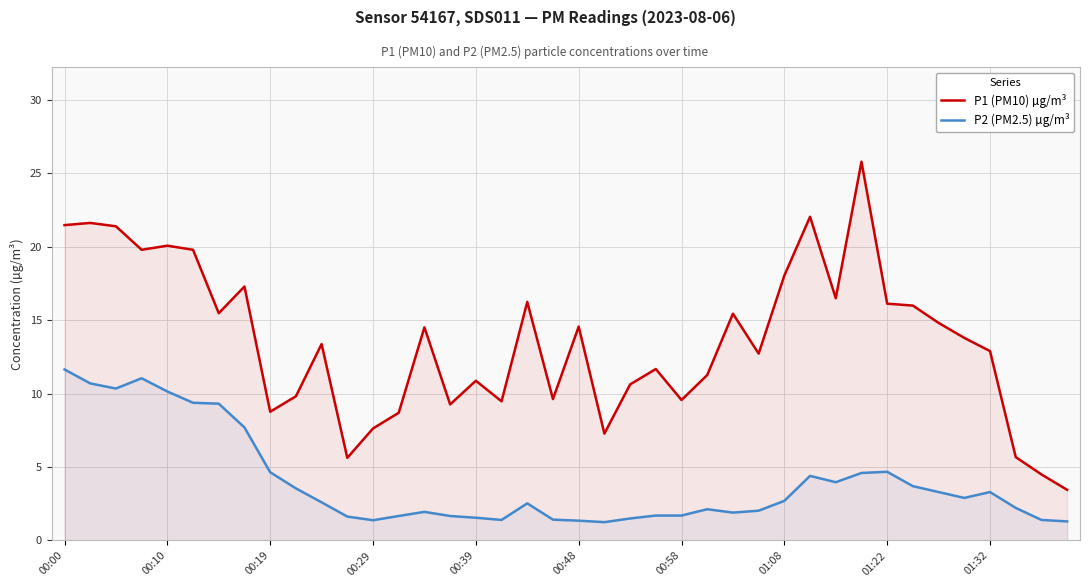

What is the average value of the P2 (PM2.5) µg/m³ series?

4.0